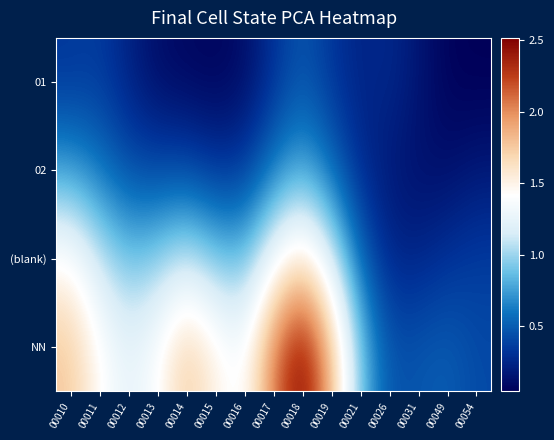

Count the number of data series in this chart.

4